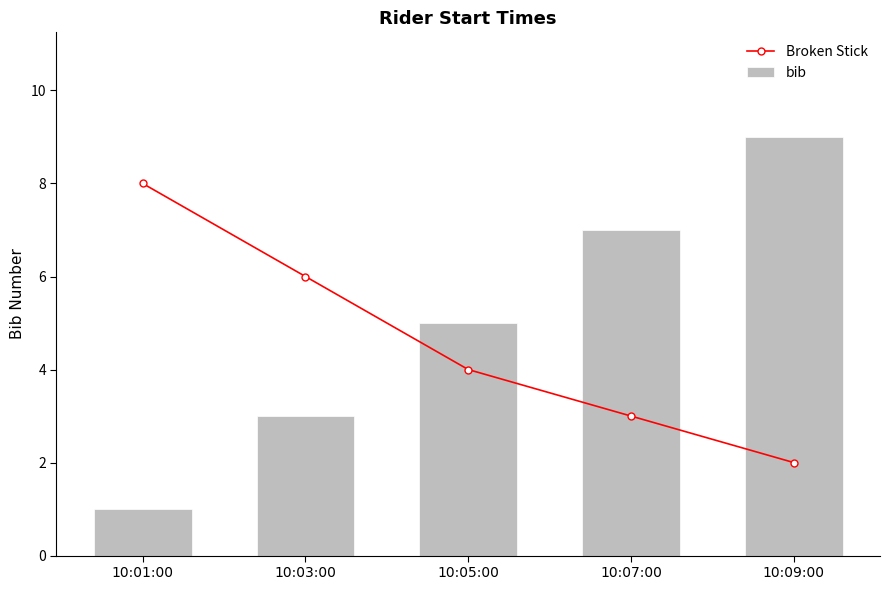

What is the difference between the highest and lowest values at 10:01:00?

7